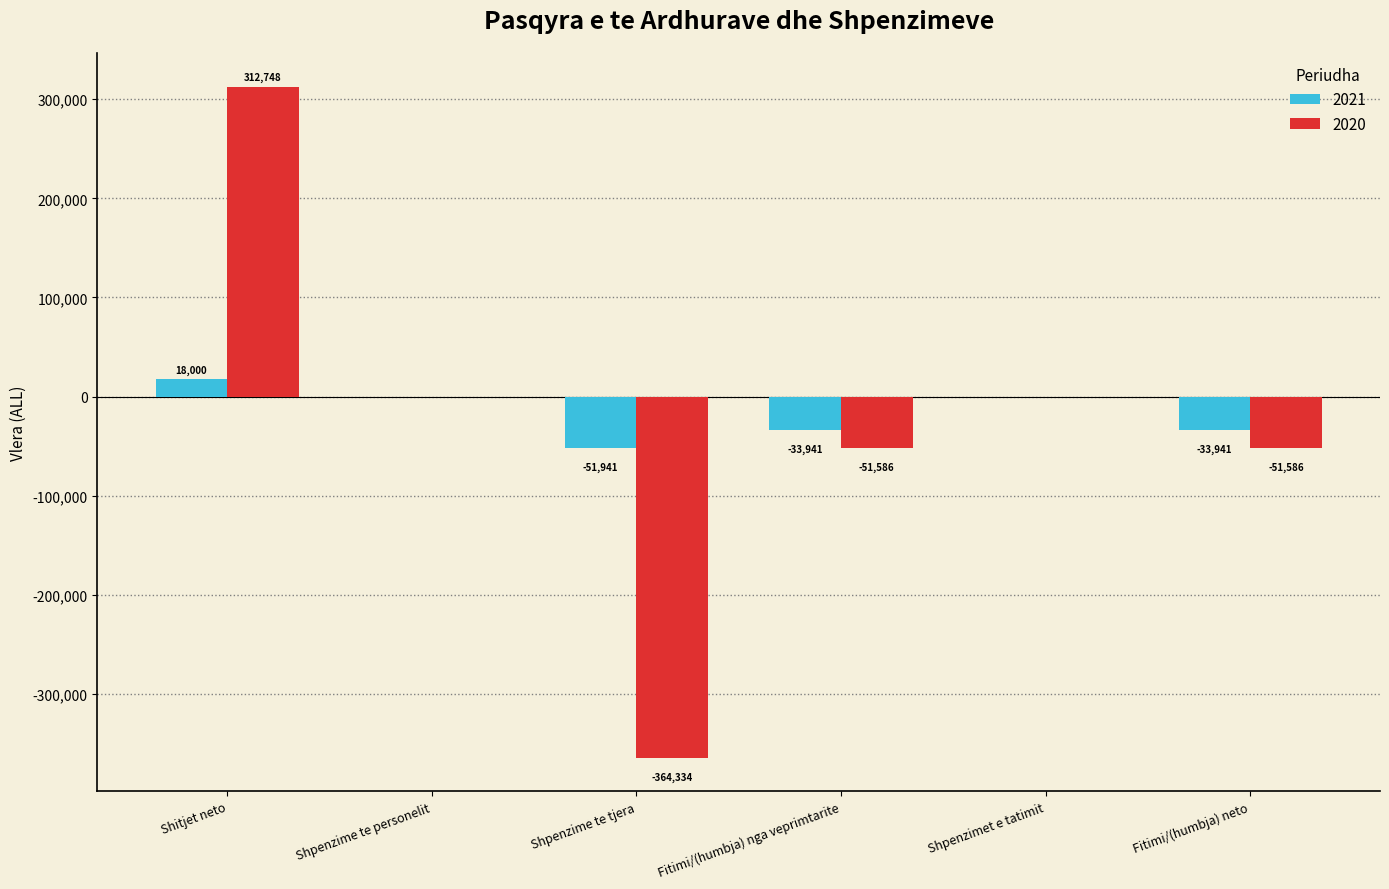

Is the value of 2021 at Fitimi/(humbja) nga veprimtarite greater than the value of 2020 at Fitimi/(humbja) nga veprimtarite?

Yes